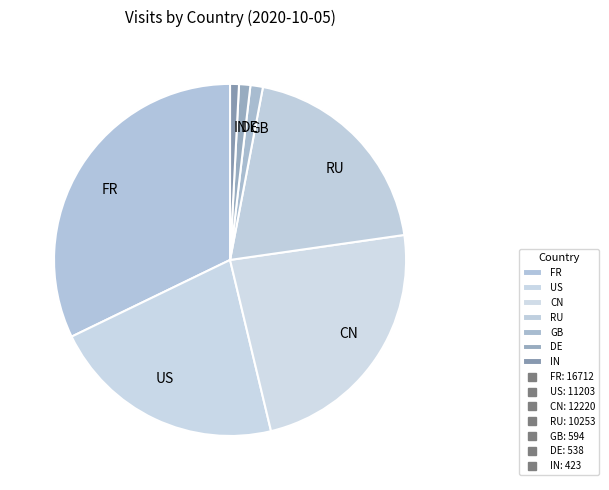

Count the number of slices in the pie.

7